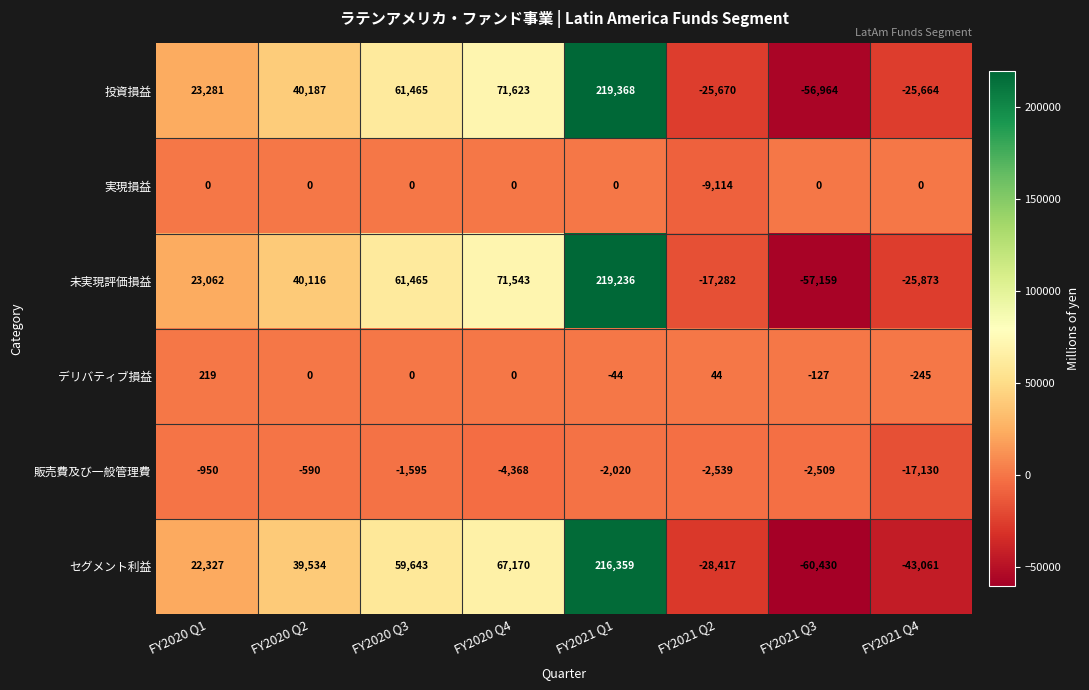

What value does the セグメント利益 series have at FY2021 Q3?

-60430